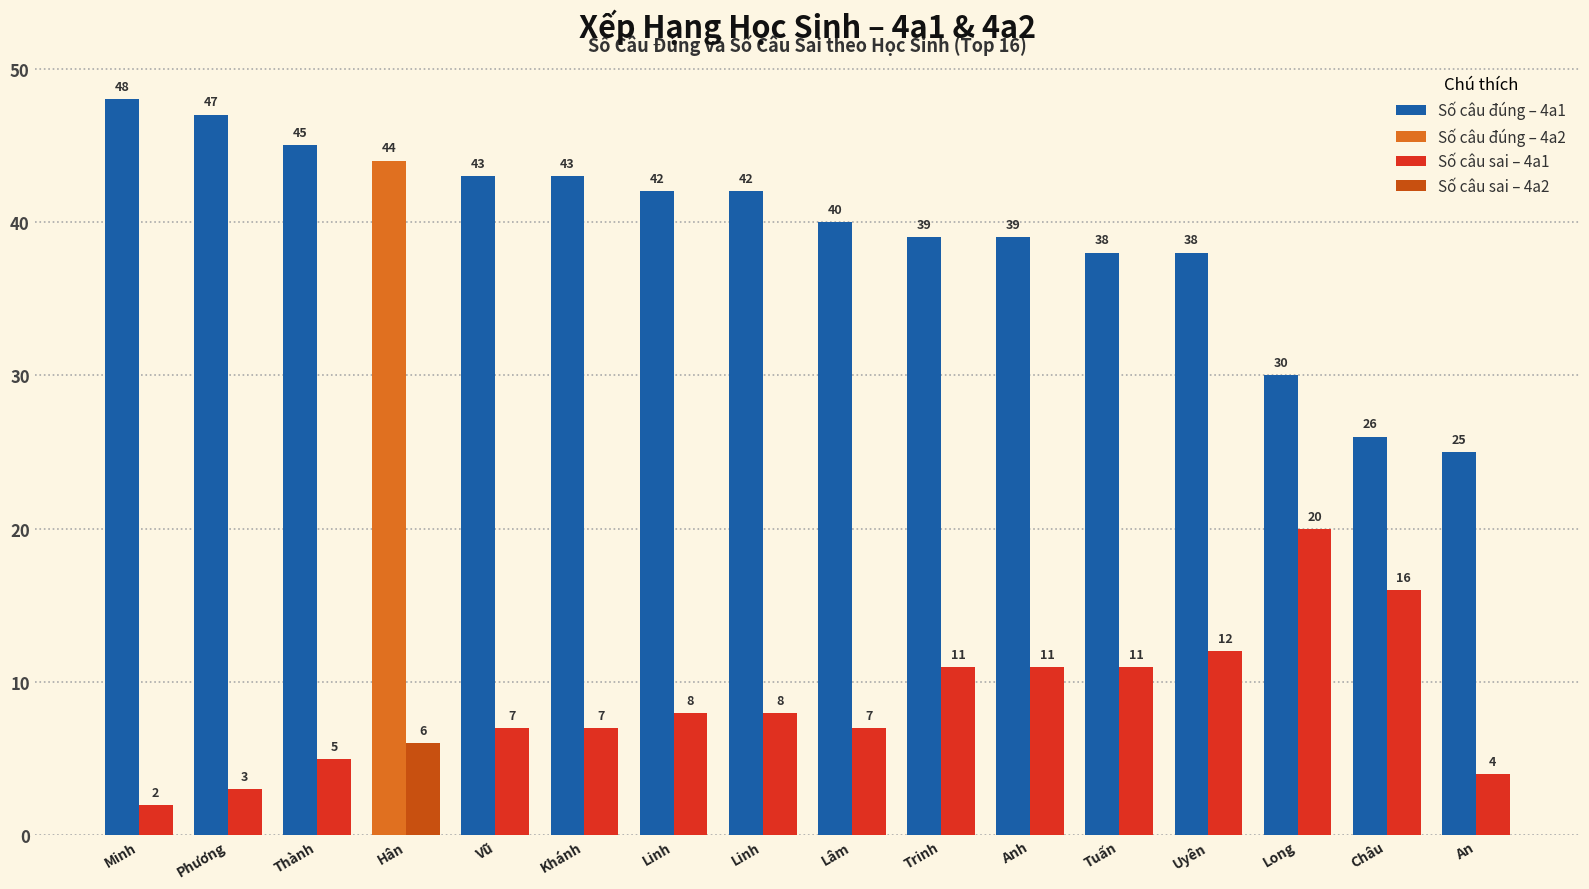

How many bars are there in each group?

2